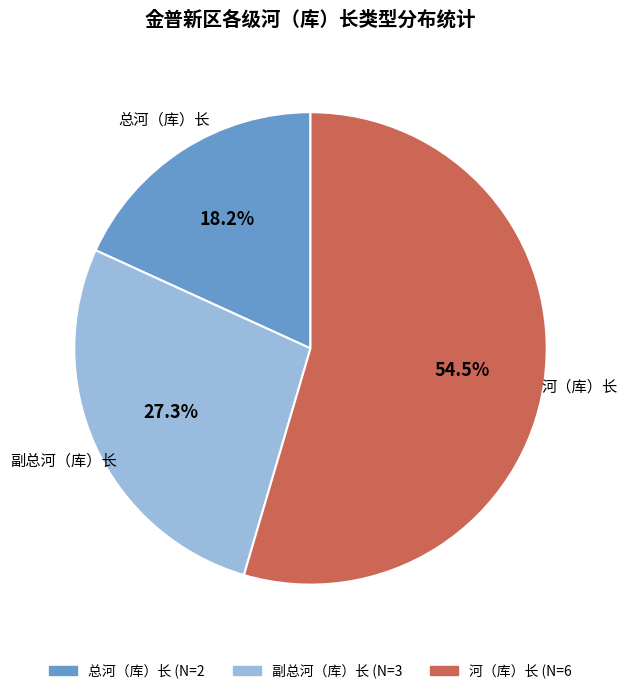

How much of the chart is everything except 副总河（库）长?

72.7%